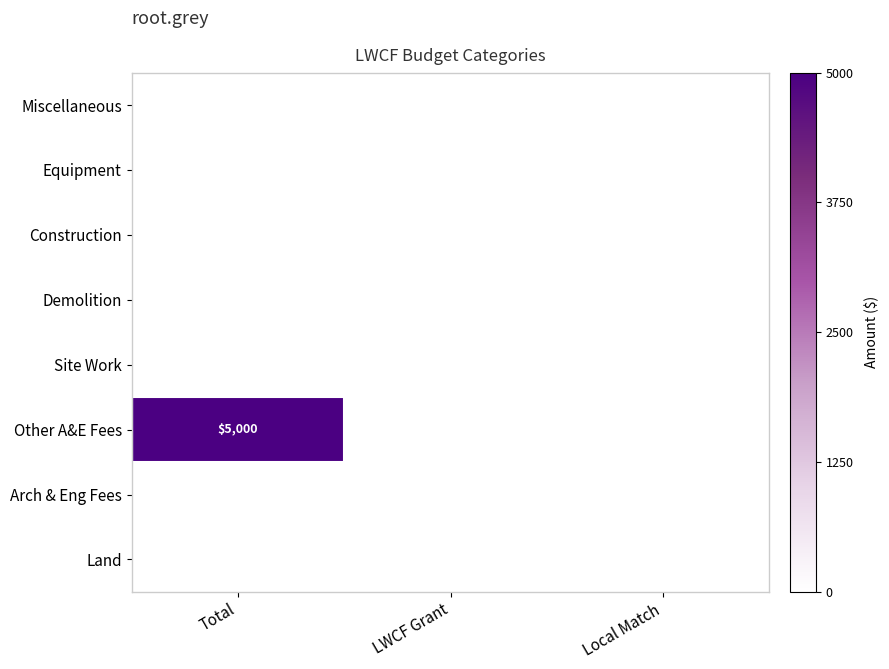

At which category does the chart reach its peak across all series?

Total